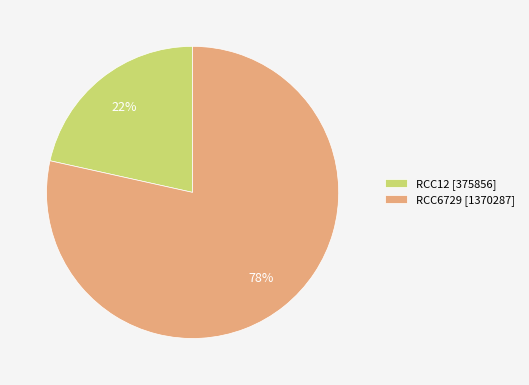

To the nearest percent, what is the average slice percentage?

50%